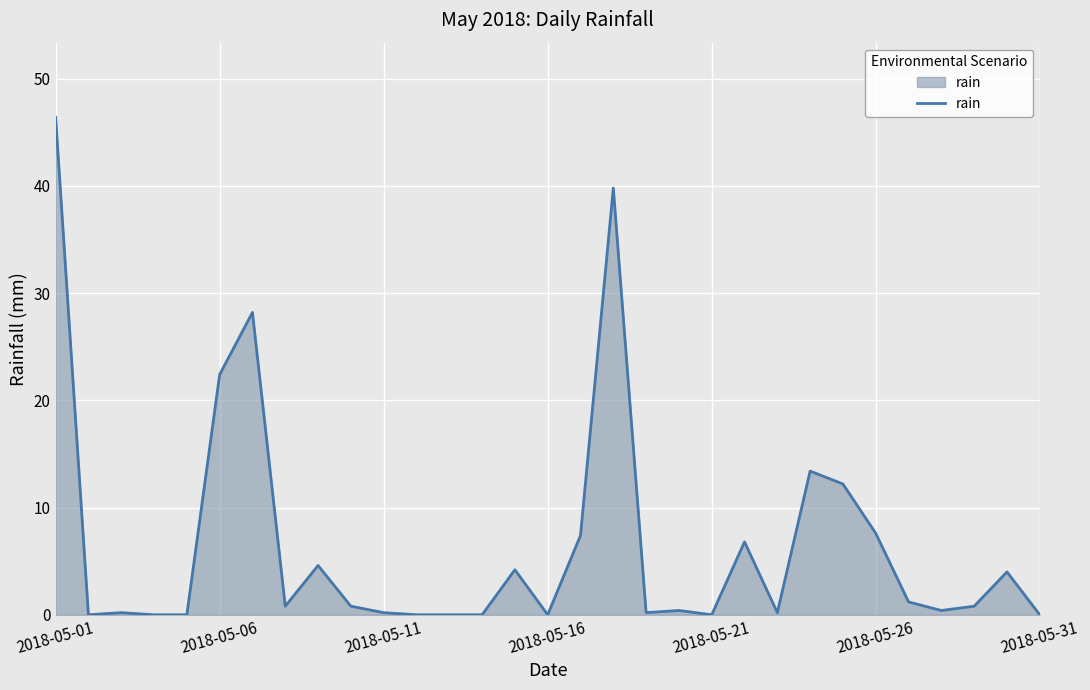

What is the maximum value shown in the chart?

46.4